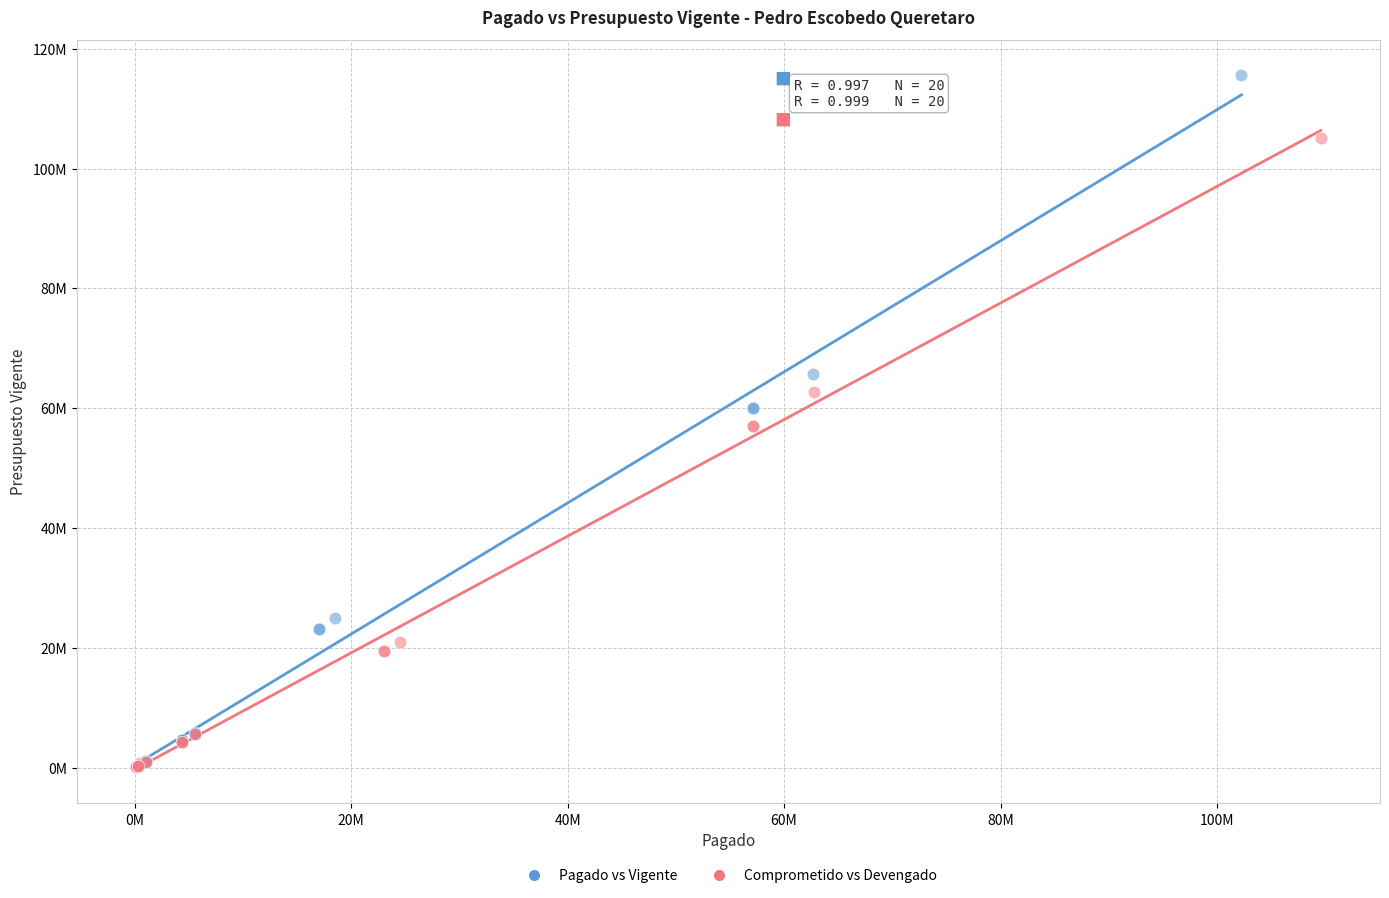

What are all the series names shown in the legend?

Pagado vs Vigente, Comprometido vs Devengado